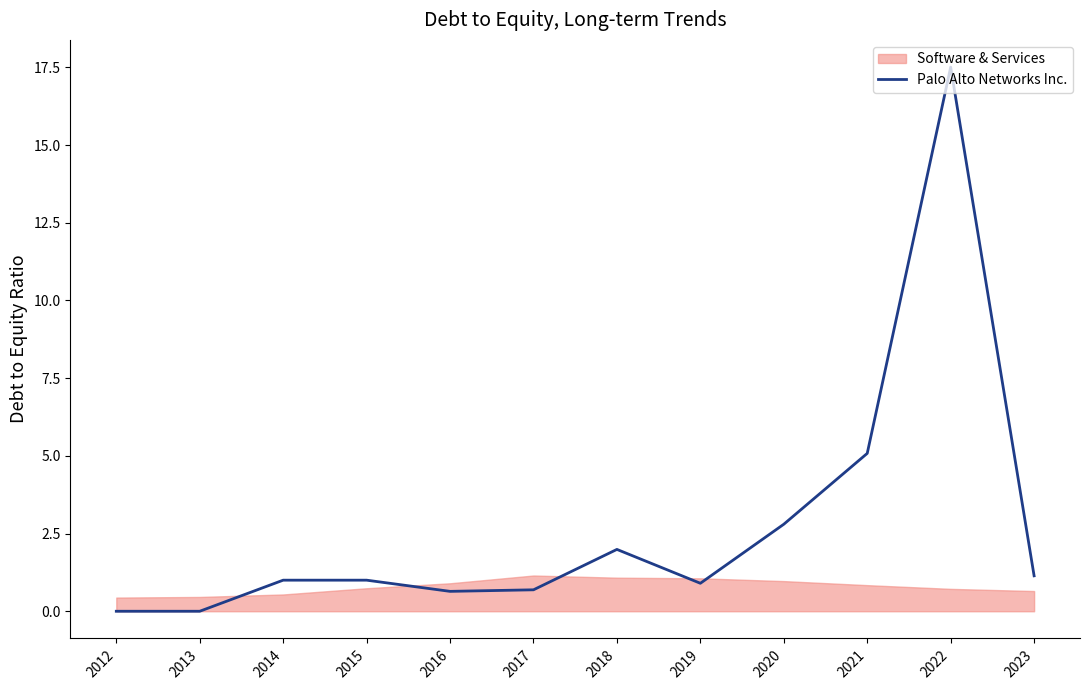

Is it true that the value at 2019 is 0.9?

True